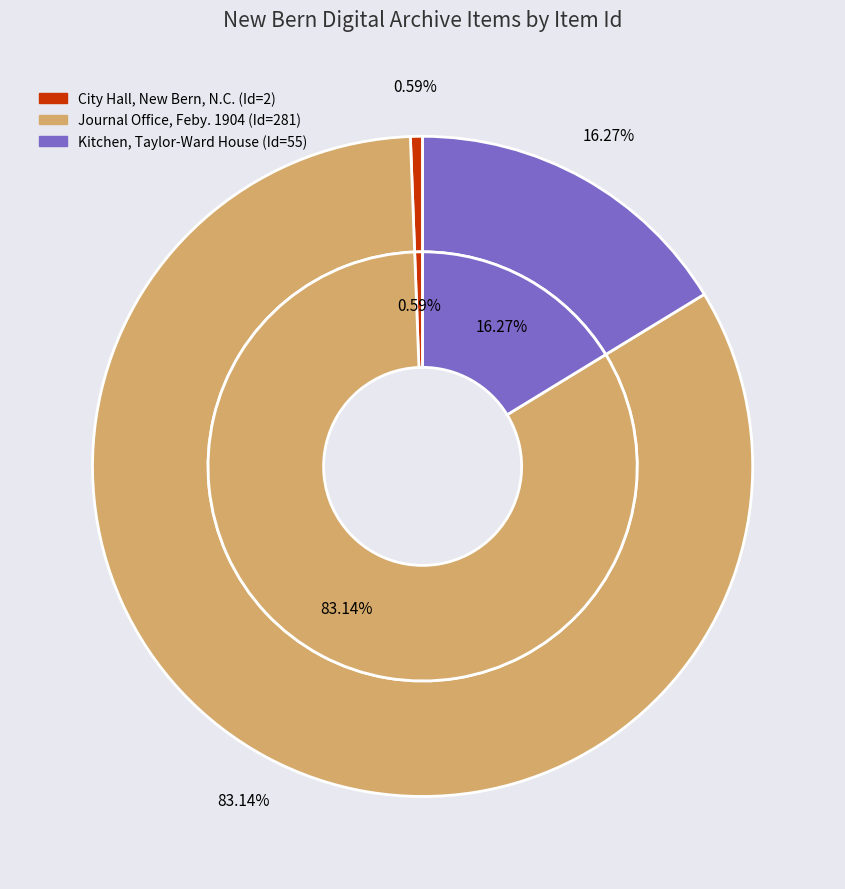

Which category has the biggest portion of the pie?

Journal Office, Feby. 1904